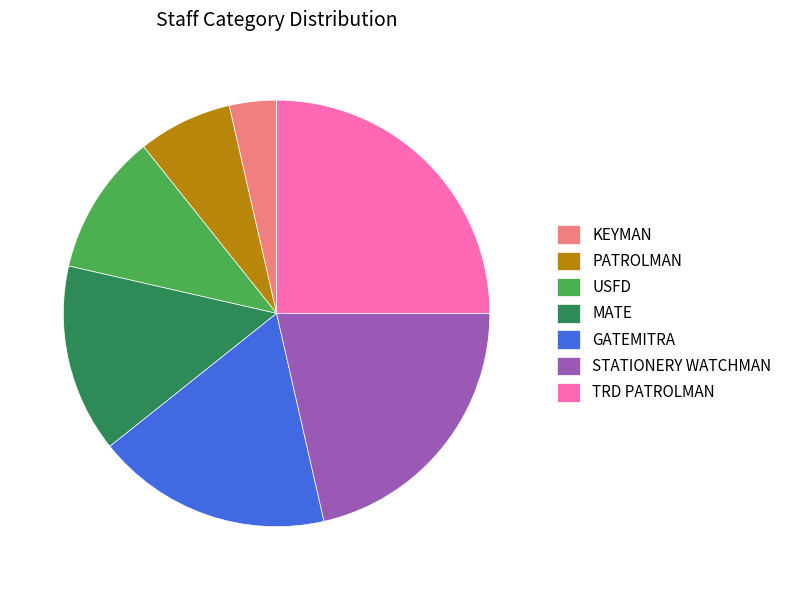

Between USFD and GATEMITRA, which is larger?

GATEMITRA